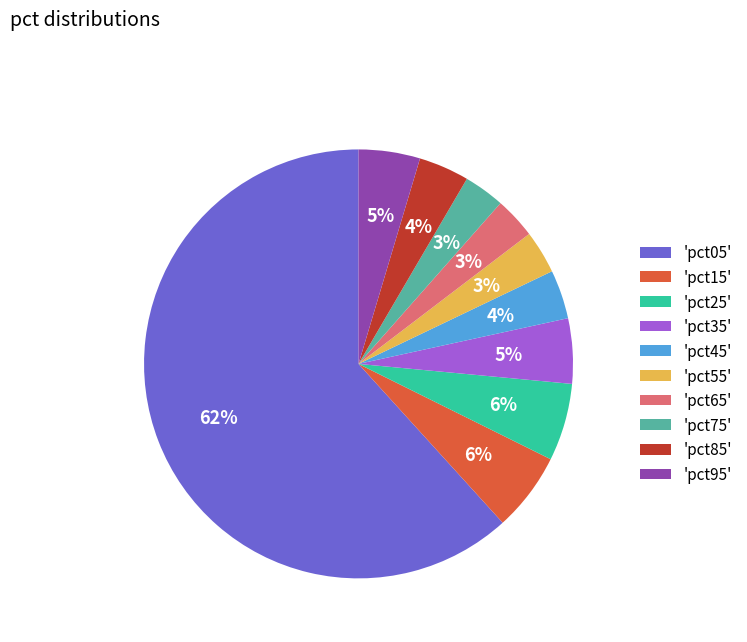

To the nearest percent, what is the difference between the 'pct45' and 'pct65' slice percentages?

1%